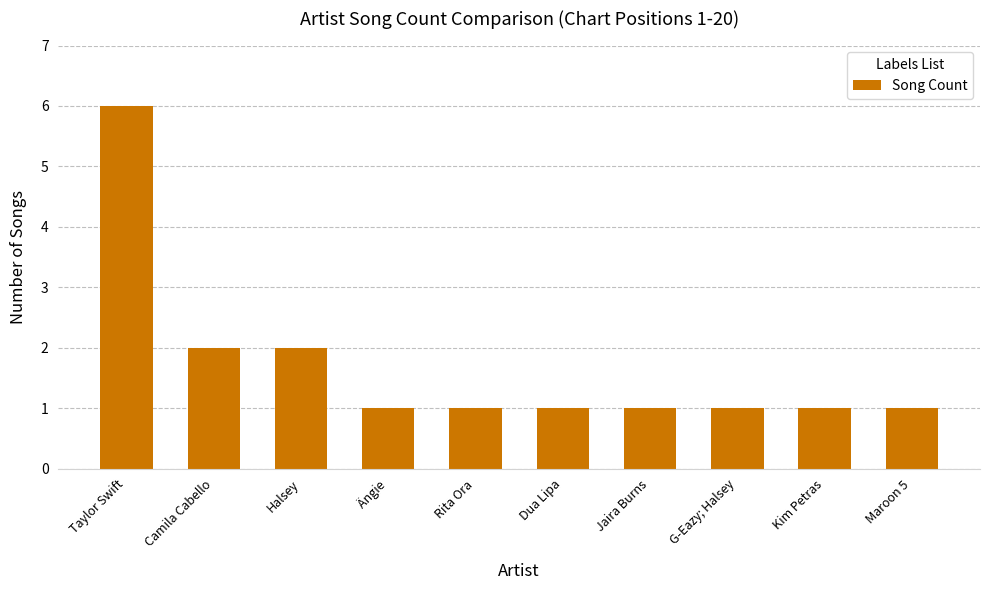

What is the sum of the values at Camila Cabello and Kim Petras?

3